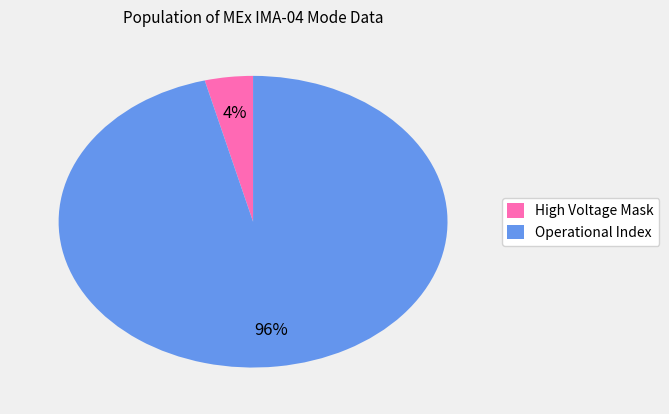

The High Voltage Mask slice represents 13% of the pie. True or false?

False